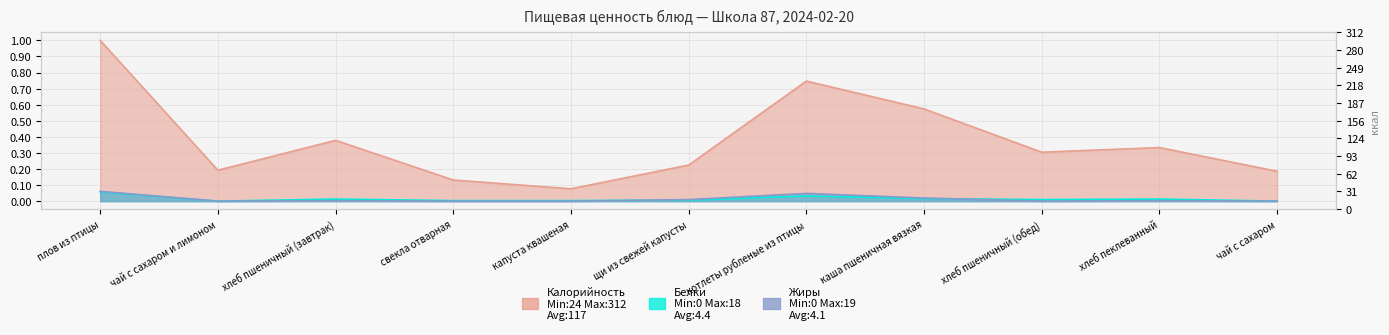

The value of Жиры at каша пшеничная вязкая is 0.0. True or false?

True